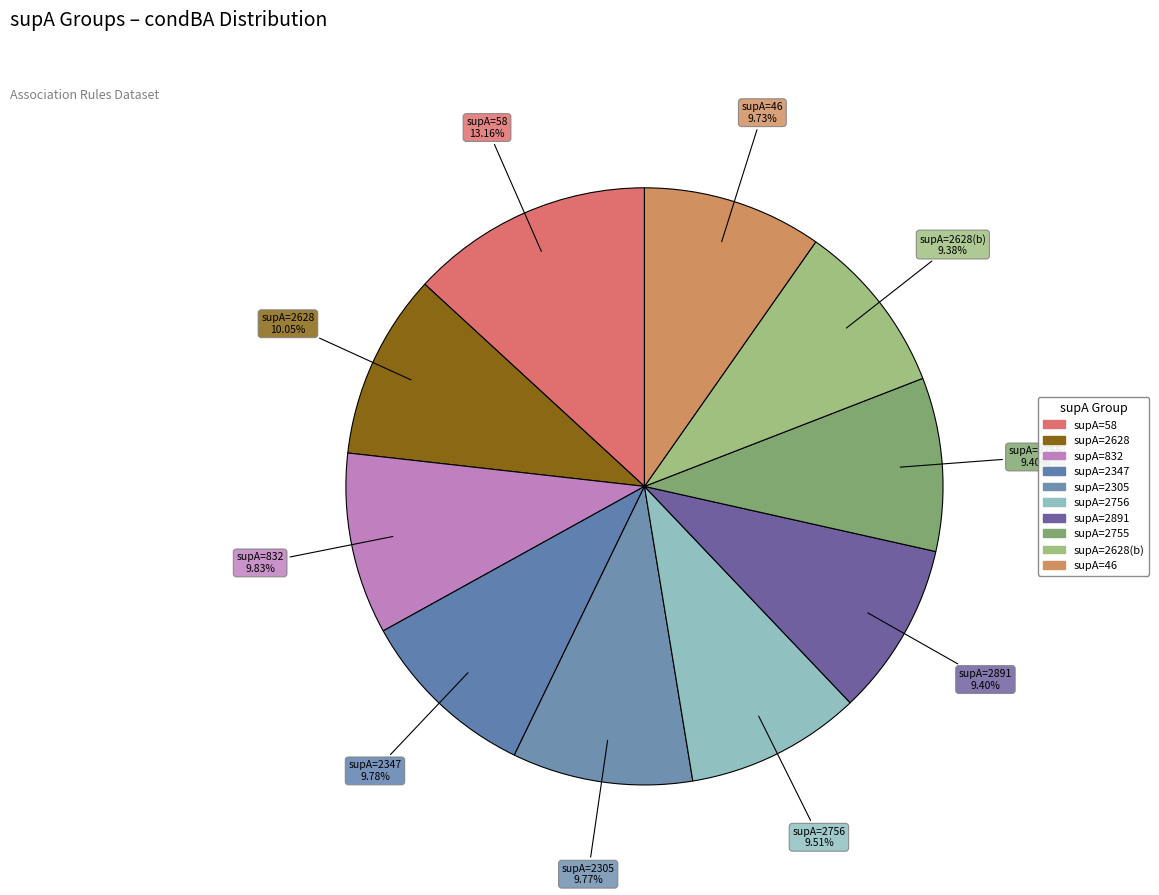

Which category has the biggest portion of the pie?

supA=58